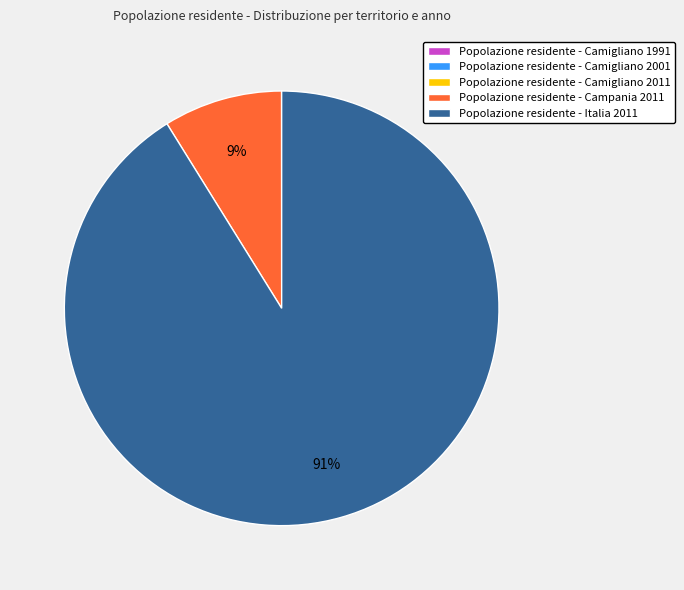

Which category accounts for the majority?

Popolazione residente - Italia 2011